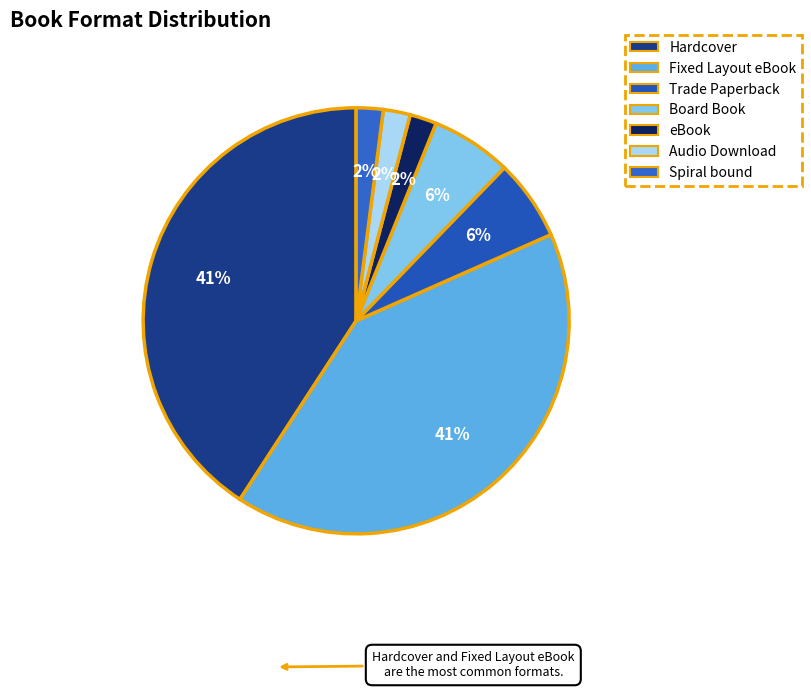

Which category has the biggest portion of the pie?

Hardcover